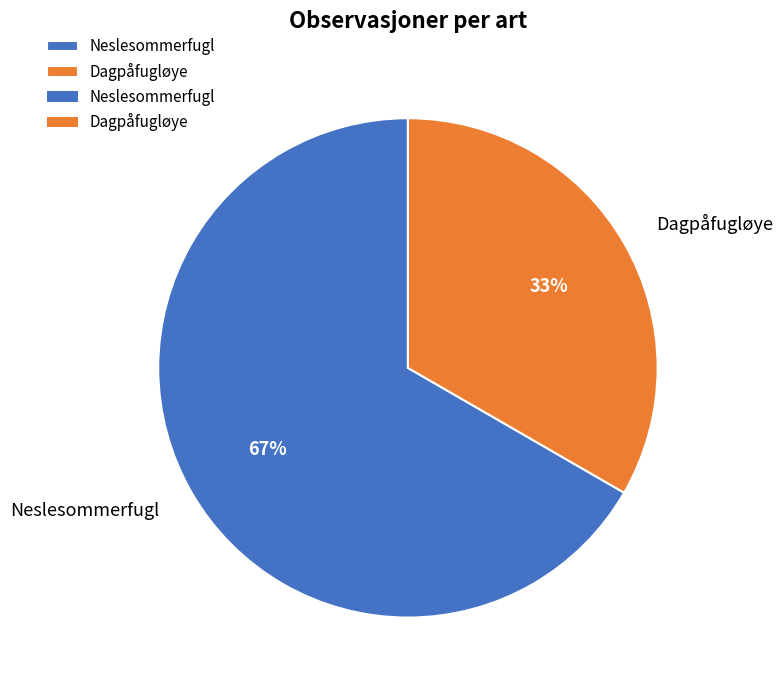

To the nearest percent, what is the combined percentage of Neslesommerfugl and Dagpåfugløye?

100%